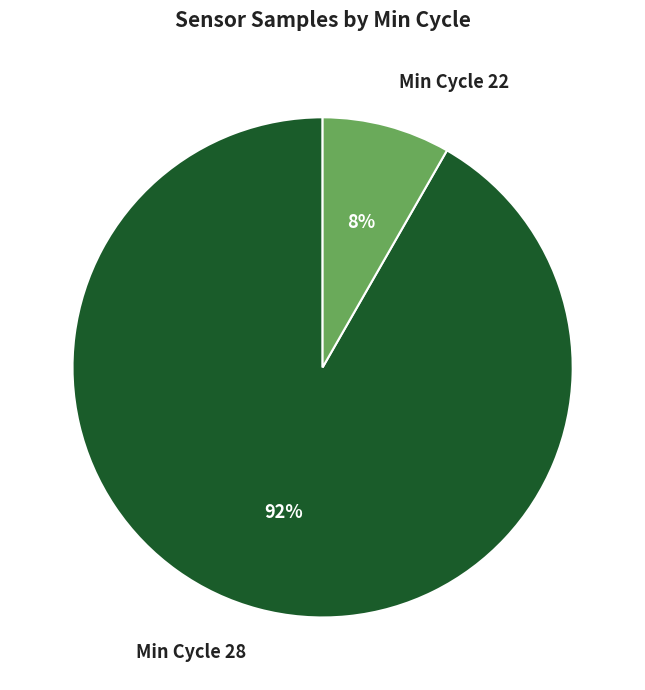

Is the sum of Min Cycle 28 and Min Cycle 22 greater than half?

Yes